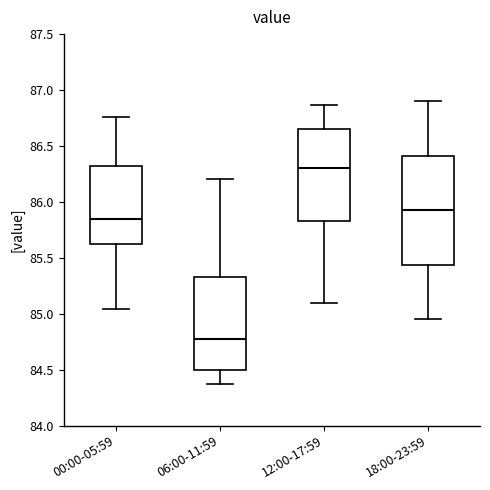

Which box is the tallest, from its lower edge to its upper edge?

18:00-23:59